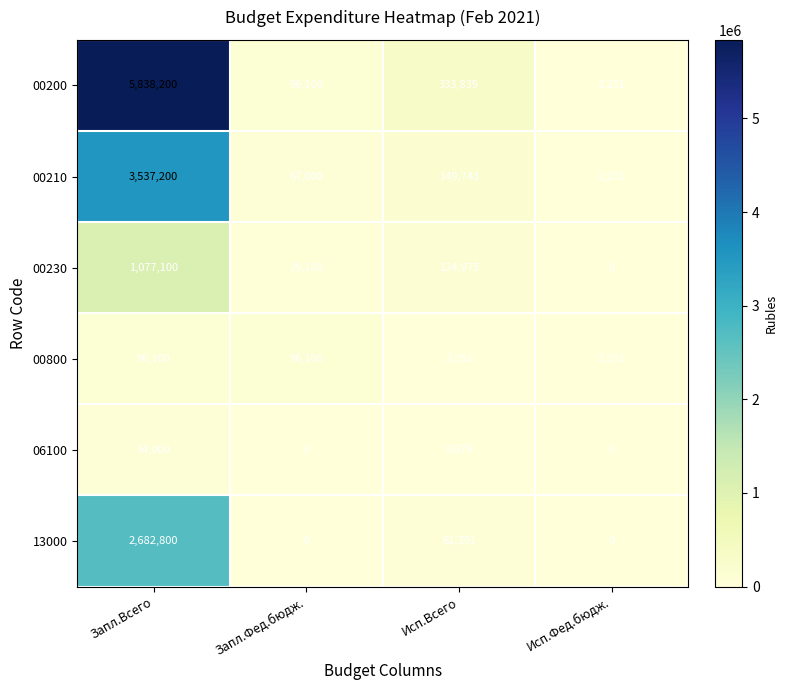

What is the total value across all series at Исп.Фед.бюдж.?

6753